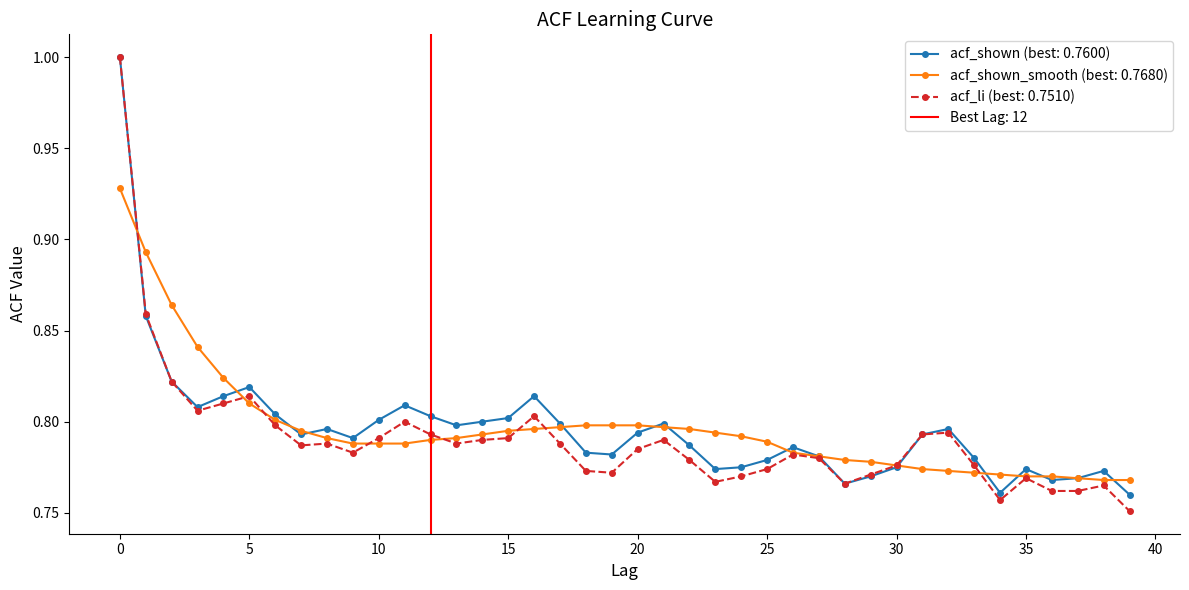

Between 34 and 39, which is larger?

34